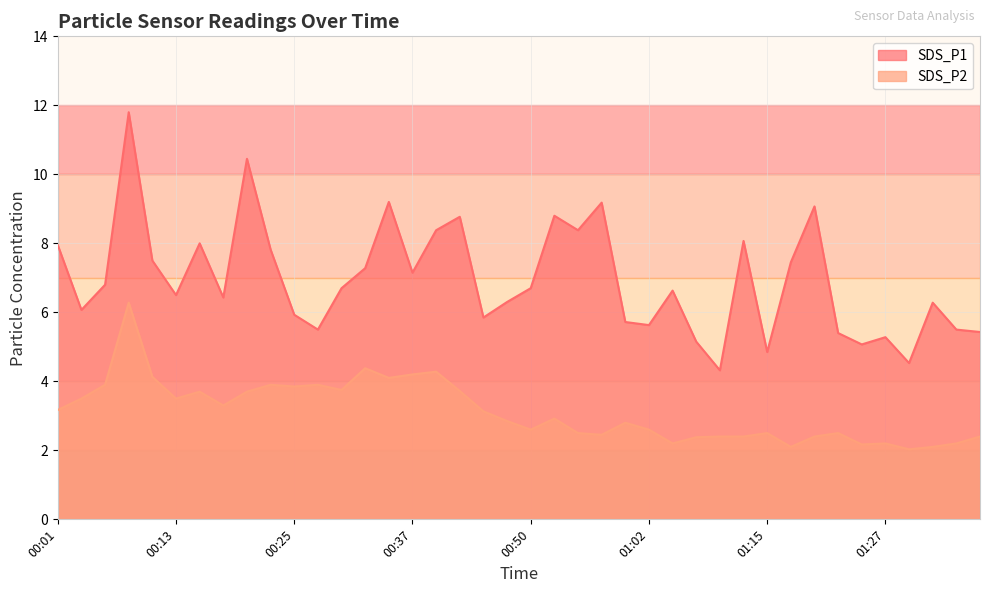

Which series has the largest range (max minus min)?

SDS_P1